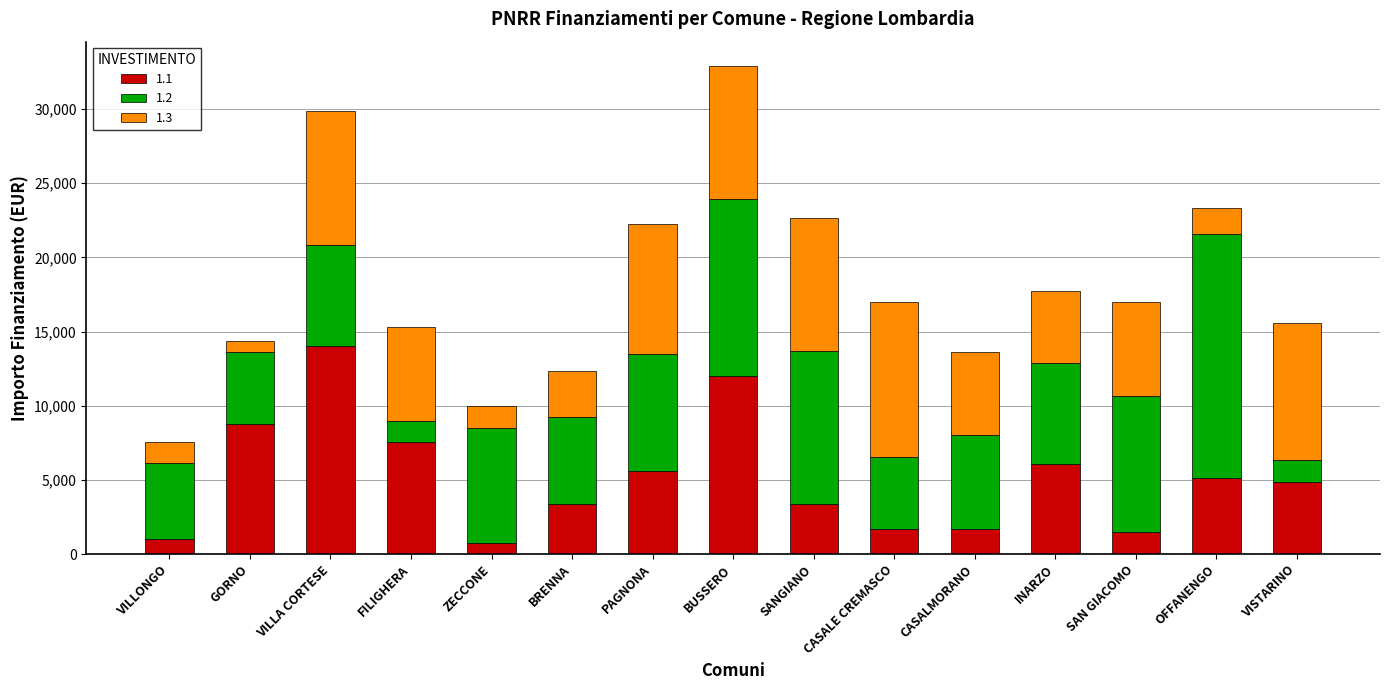

What is the maximum value for 1.1?

14063